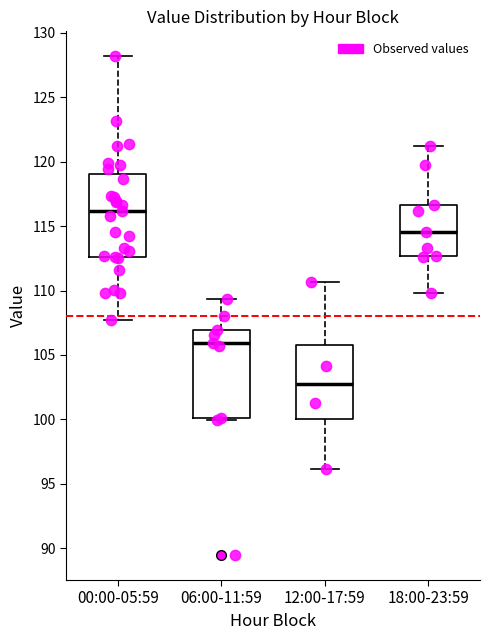

Which box has the highest median line?

00:00-05:59